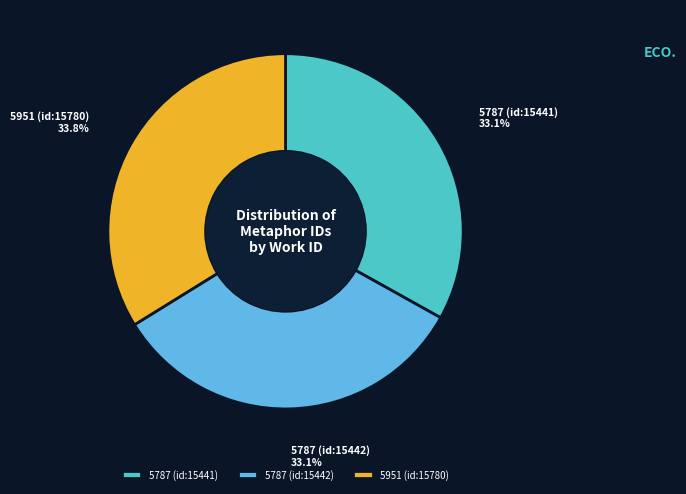

True or false: 5787 (id:15441) accounts for 33% of the total.

True